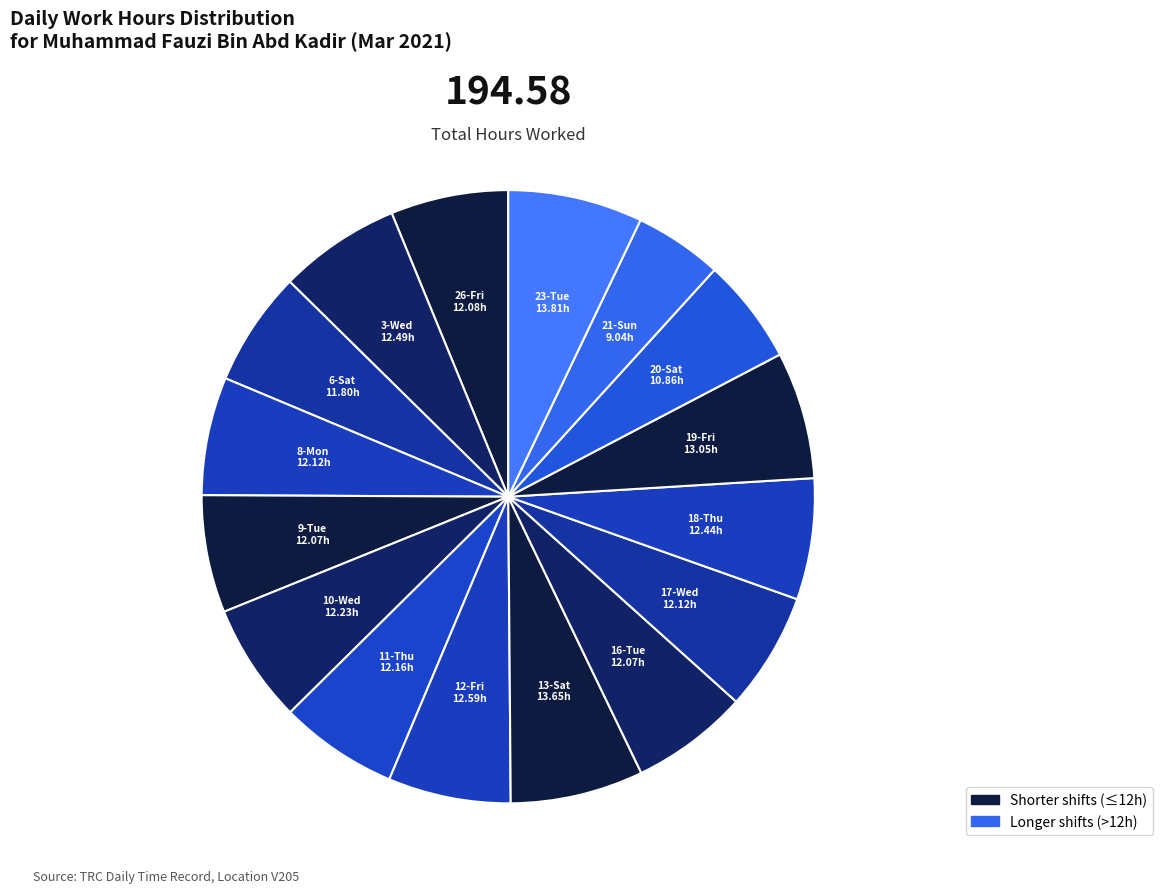

How many segments does this pie chart have?

16